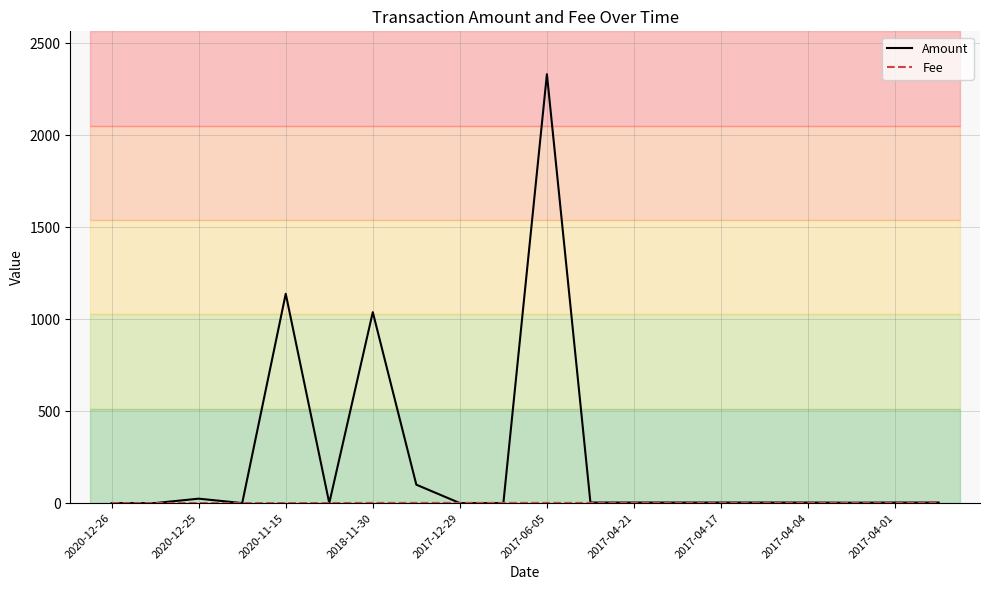

Which series has the widest spread of values?

Amount